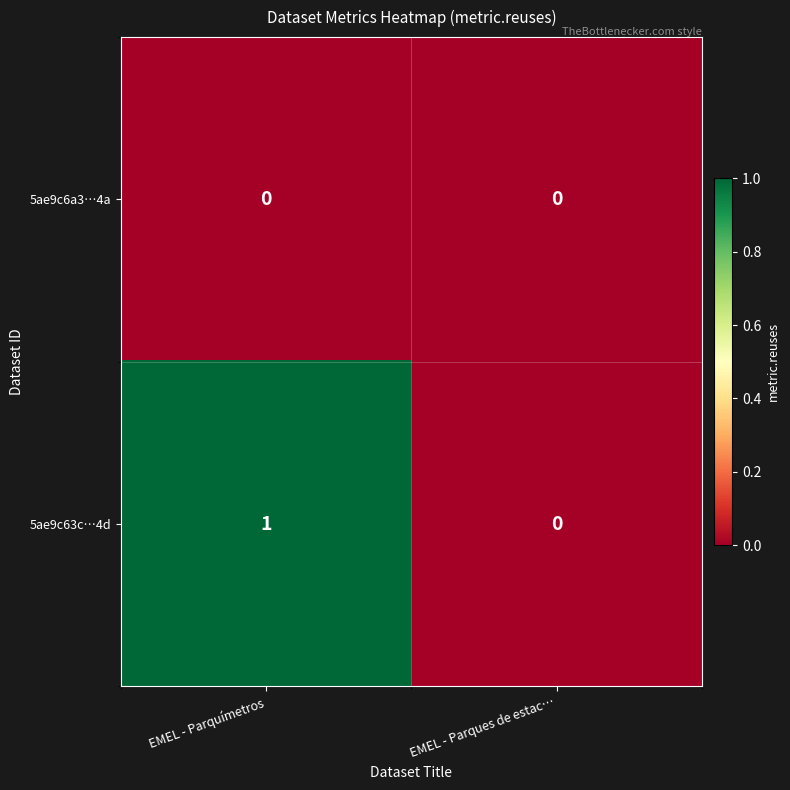

Which label corresponds to the largest value in the chart?

EMEL - Parquímetros